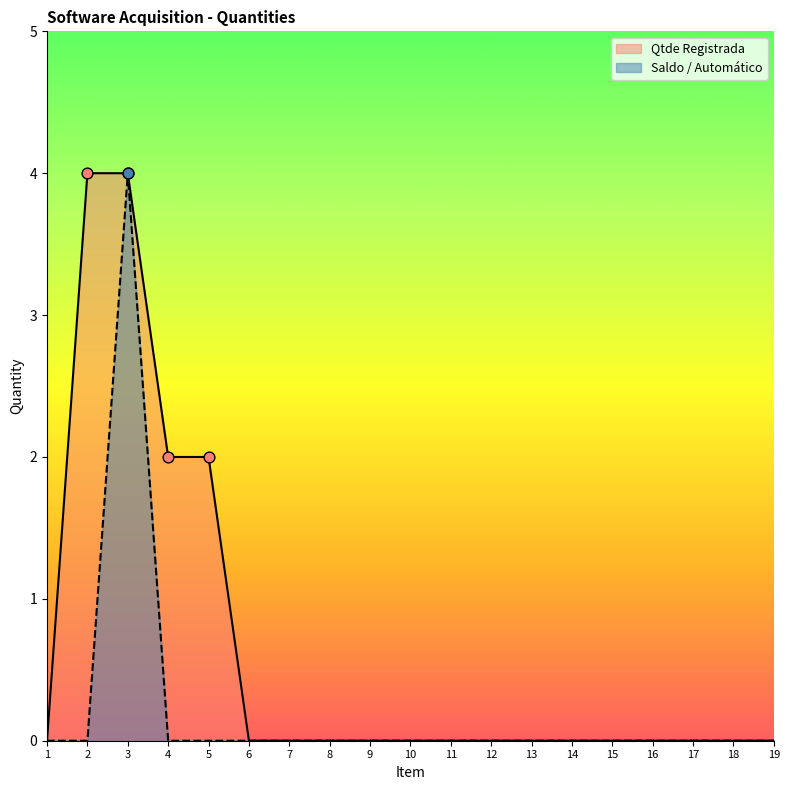

At how many categories does at least one series exceed 2?

2